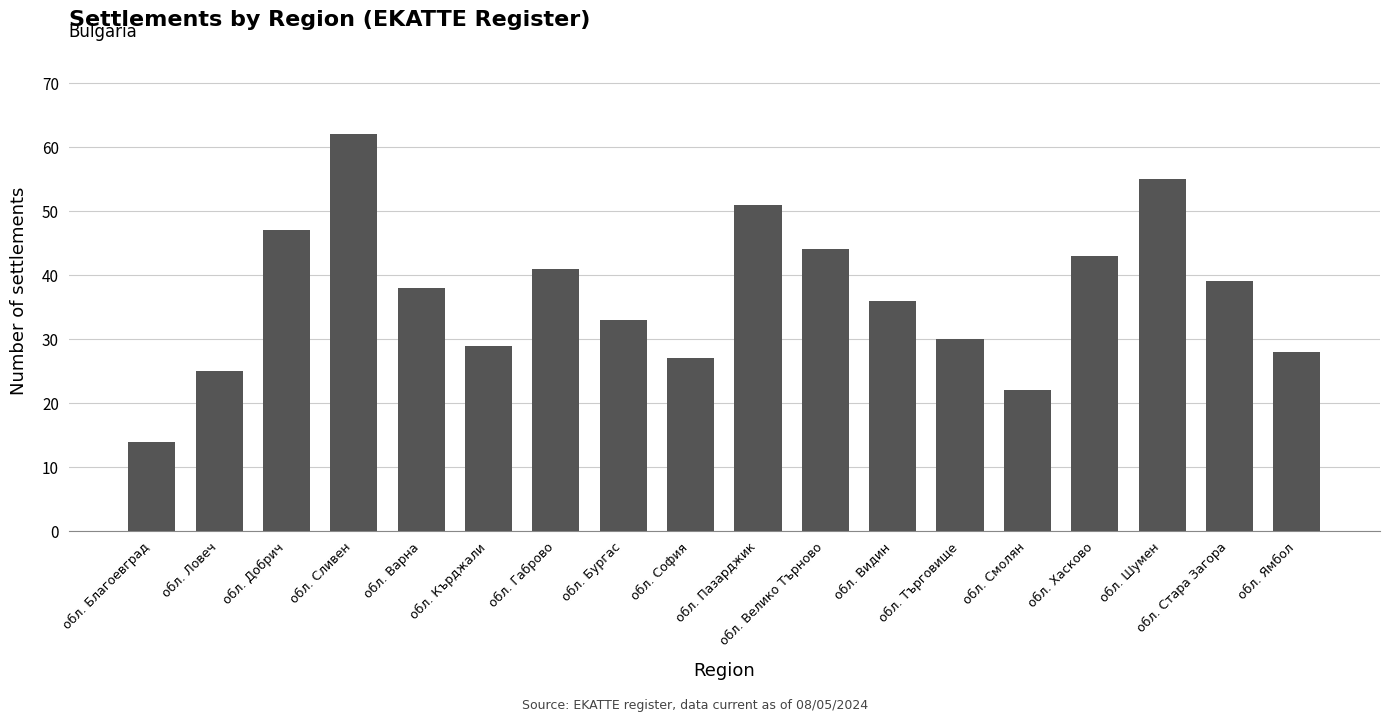

Rank the categories by value from lowest to highest.

обл. Благоевград, обл. Смолян, обл. Ловеч, обл. София, обл. Ямбол, обл. Кърджали, обл. Търговище, обл. Бургас, обл. Видин, обл. Варна, обл. Стара Загора, обл. Габрово, обл. Хасково, обл. Велико Търново, обл. Добрич, обл. Пазарджик, обл. Шумен, обл. Сливен